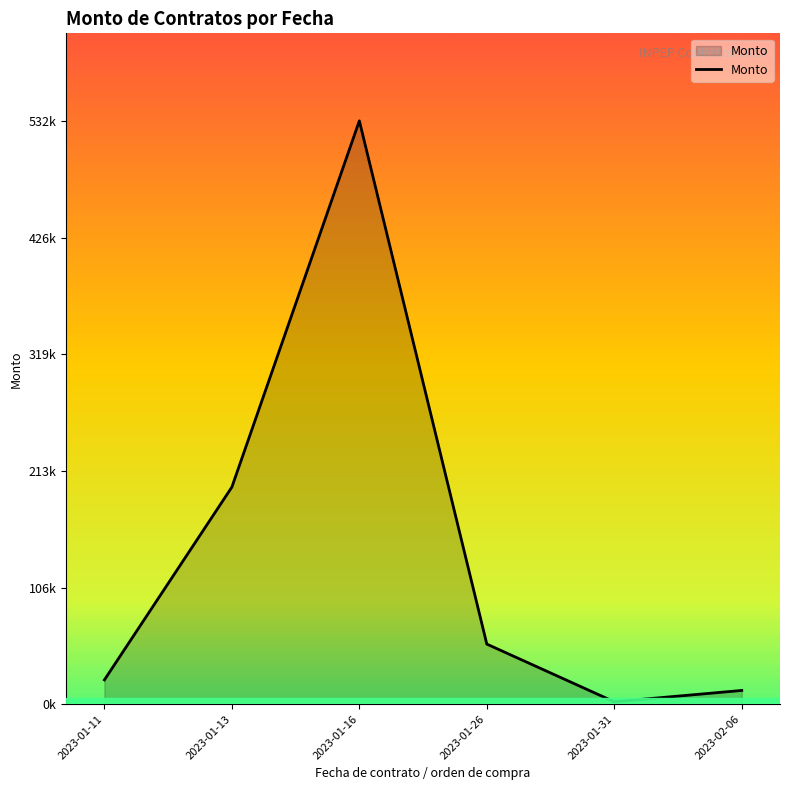

Which category has the lowest value across all series?

2023-01-31